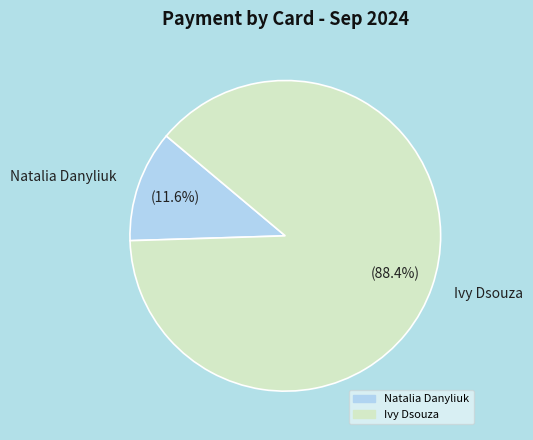

Which has a higher value, Ivy Dsouza or Natalia Danyliuk?

Ivy Dsouza